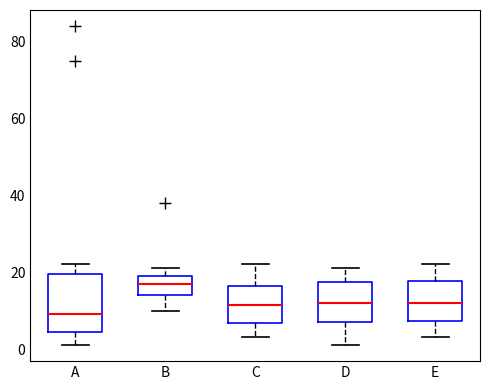

Which box's median line is the lowest?

A